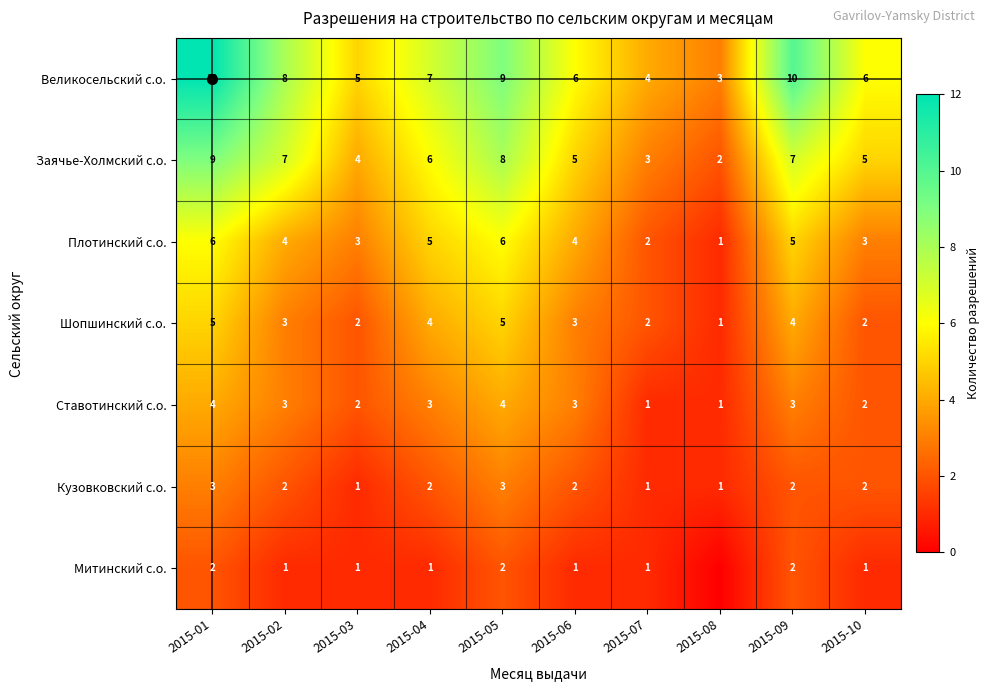

True or false: Ставотинский с.о. has a value of 1 at 2015-06.

False